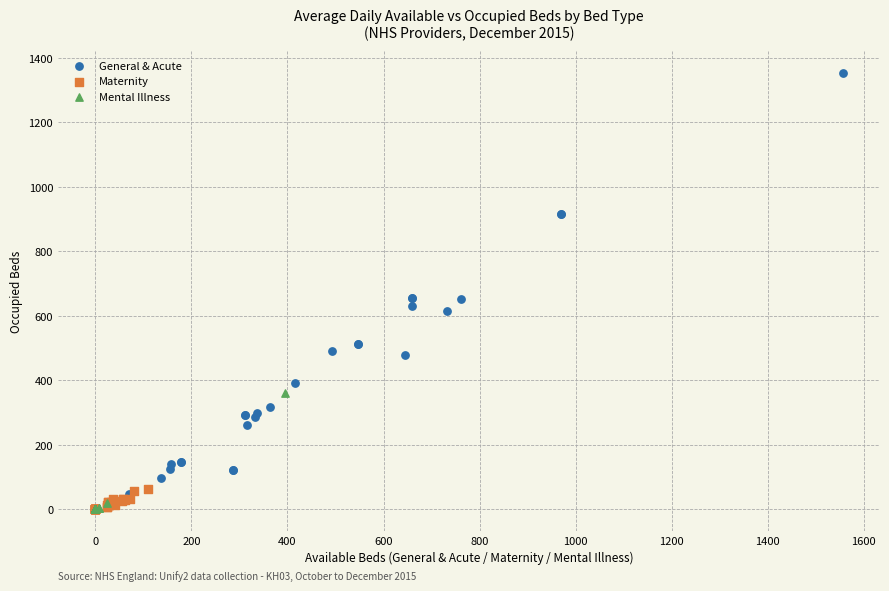

Which series contains the highest Y value?

General & Acute